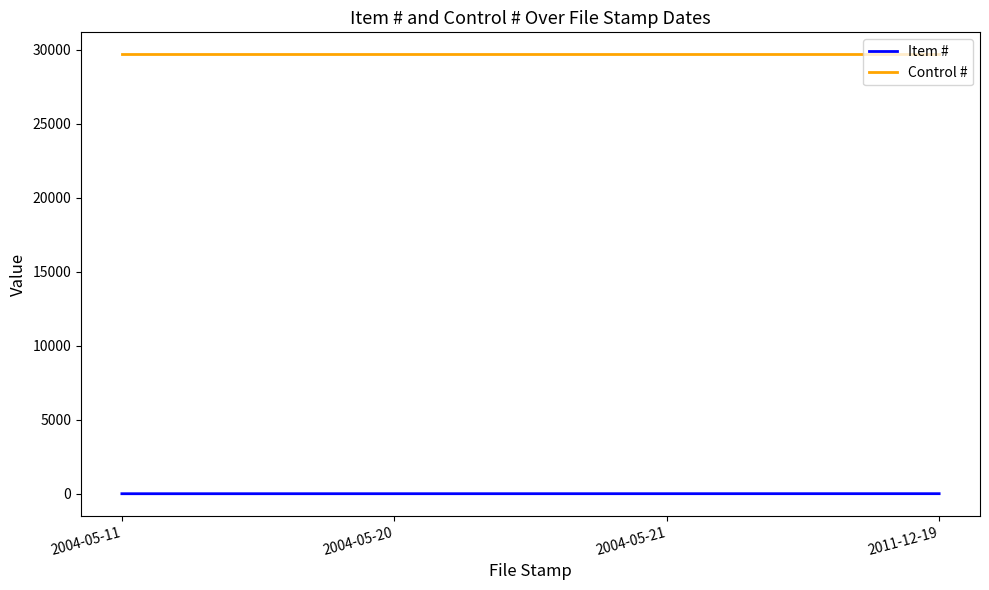

True or false: Item # and Control # cross at least once.

False